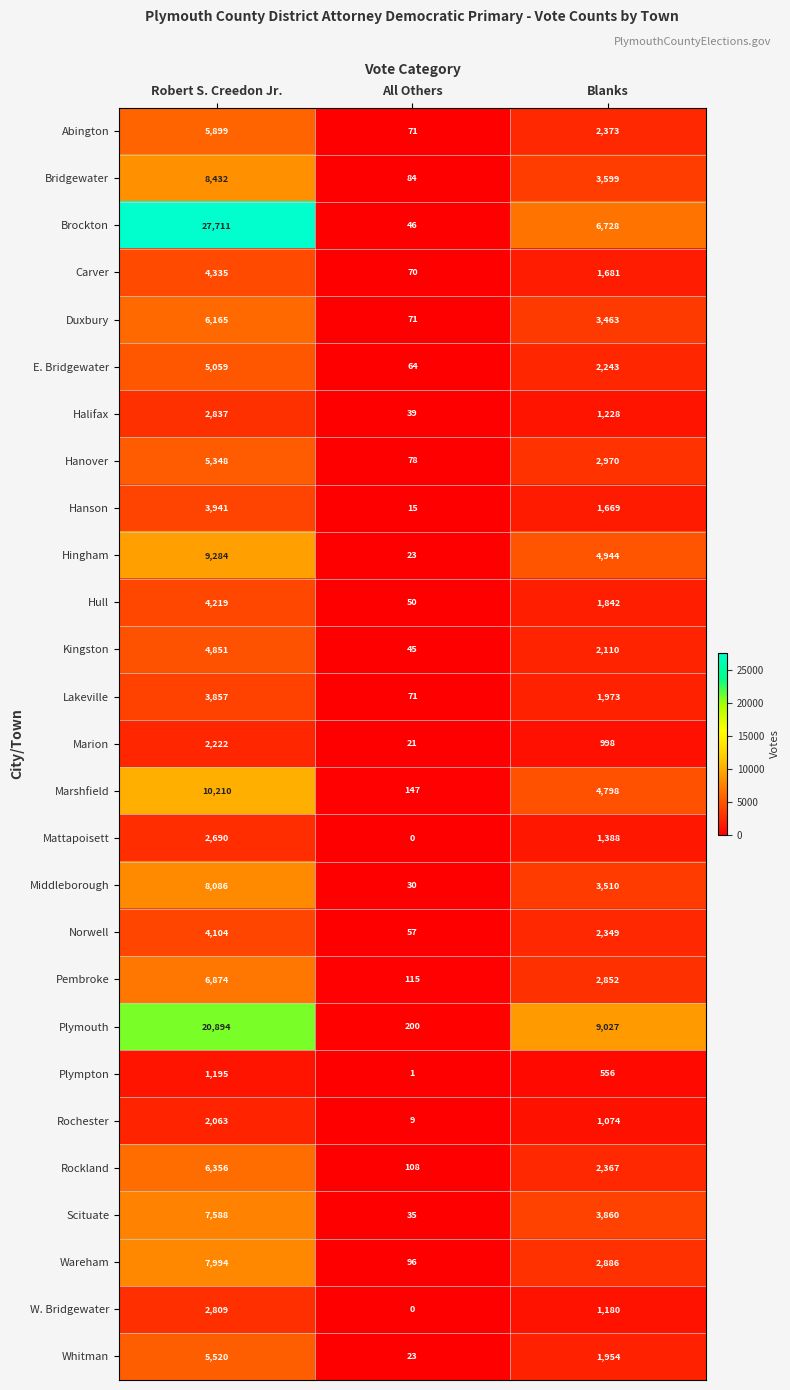

At which label is Whitman closest to 2771?

Blanks